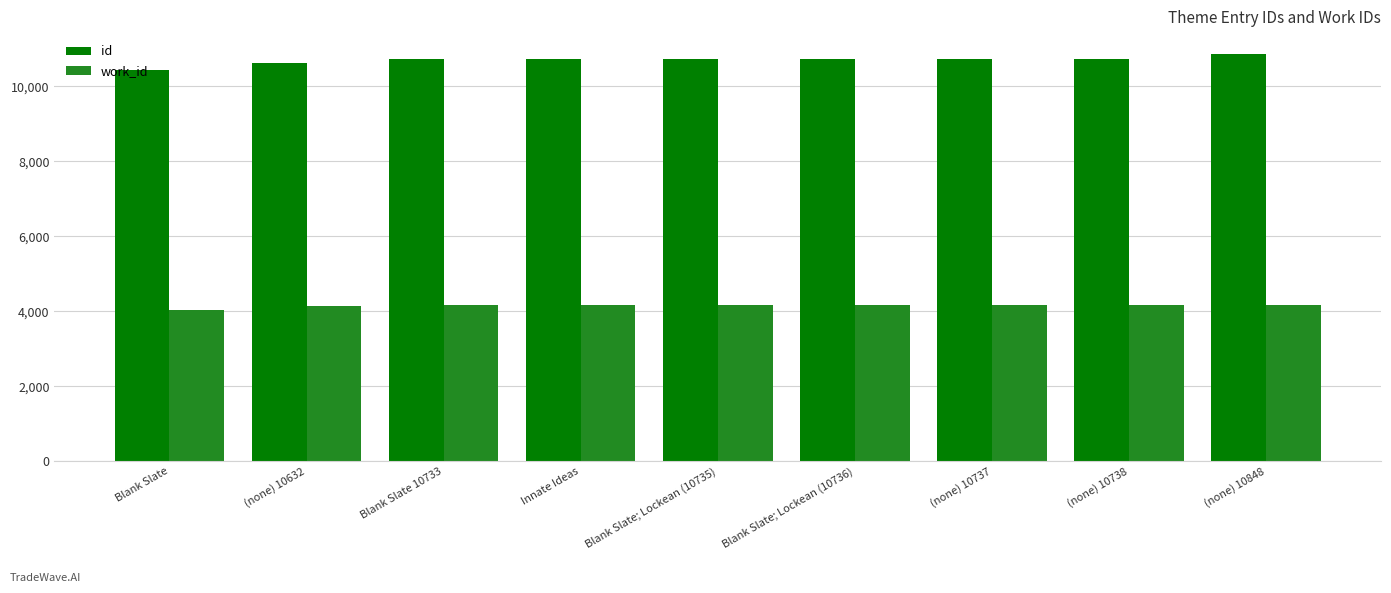

What is the difference between the work_id values at (none) 10738 and (none) 10632?

24